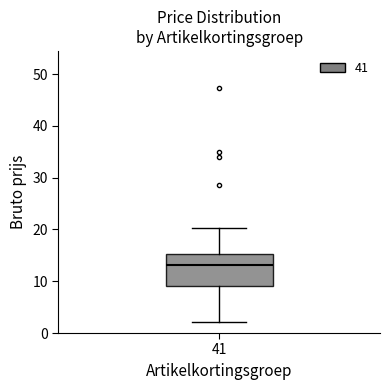

Read this box plot against the y-axis: the position of the median line, the range covered by the box, and the ends of both whiskers. The values are not printed on the chart, so give them approximately, as read against the axis.

median 13, box 9 to 15, whiskers 2 to 20